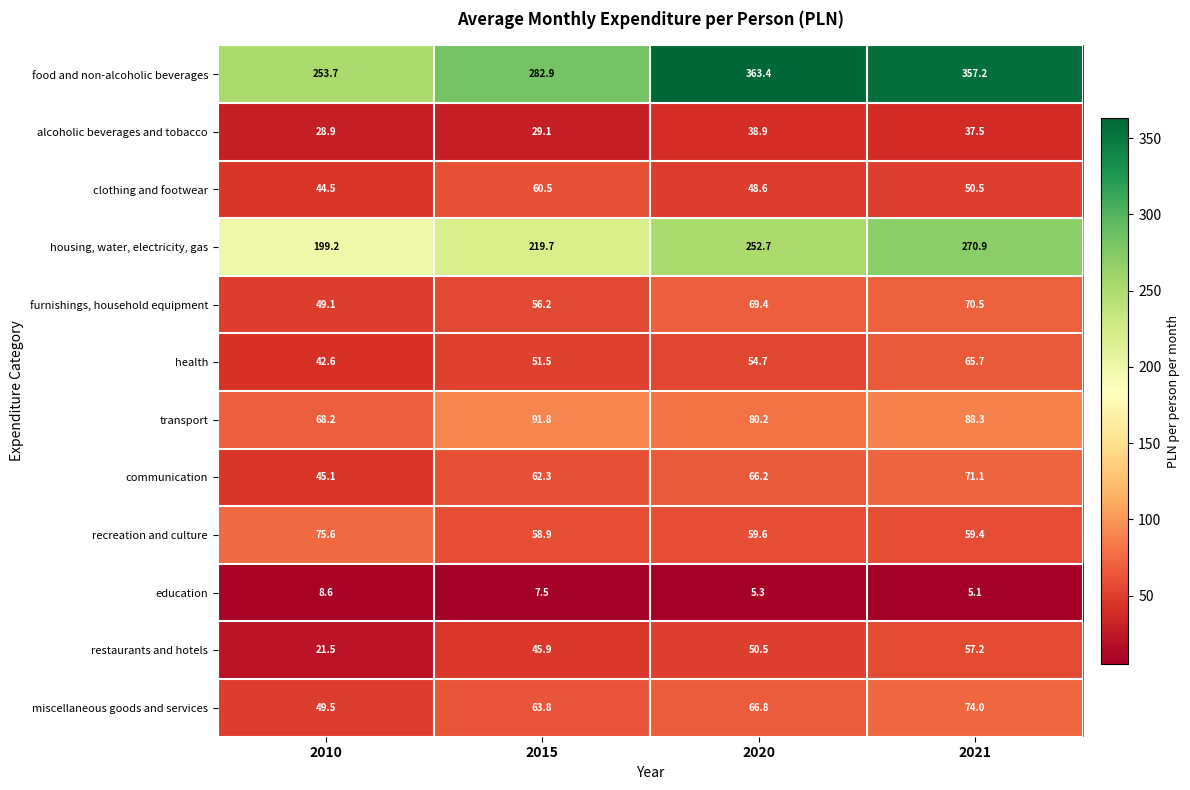

The value of furnishings, household equipment at 2021 is 70.5. True or false?

True